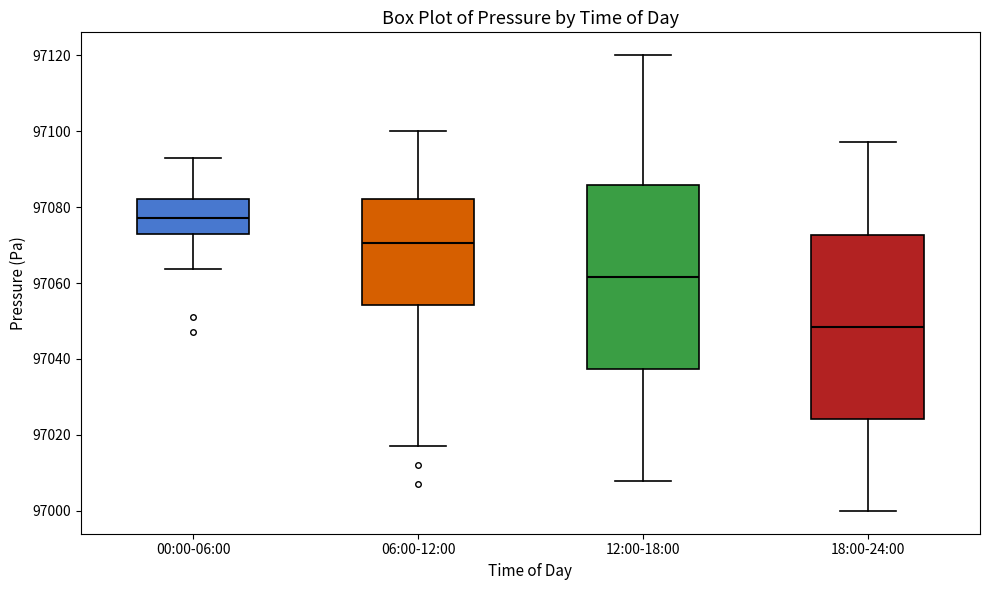

Reading left to right, transcribe this box plot: for each box, give where its median line is, the range the box spans, and where its two whiskers end, as read against the y-axis. The values are not printed on the chart, so give them approximately, as read against the axis.

00:00-06:00: median 97078, box 97074 to 97082, whiskers 97064 to 97094
06:00-12:00: median 97070, box 97054 to 97082, whiskers 97018 to 97100
12:00-18:00: median 97062, box 97038 to 97086, whiskers 97008 to 97120
18:00-24:00: median 97048, box 97024 to 97072, whiskers 97000 to 97098